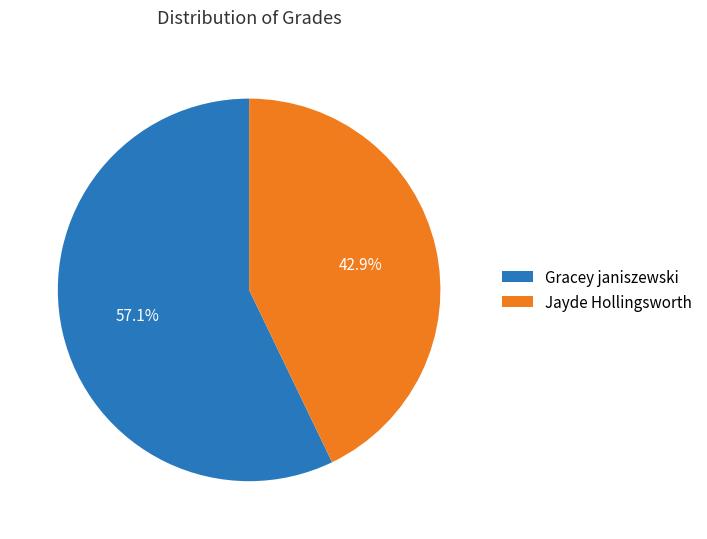

Rank the categories by value from lowest to highest.

Jayde Hollingsworth, Gracey janiszewski